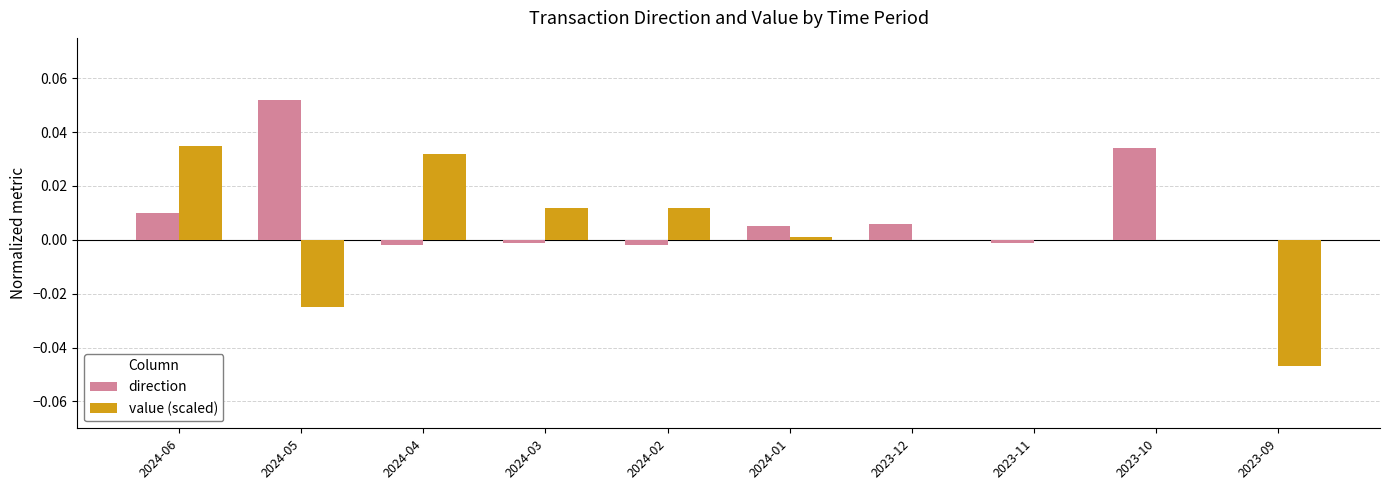

Which category has the highest value in the value (scaled) series?

2024-06